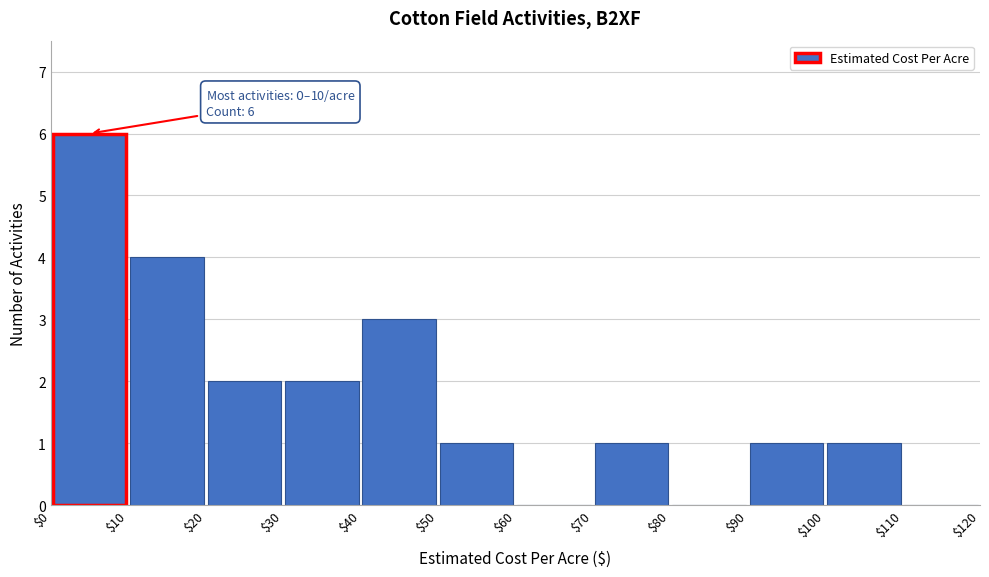

Which range on the x-axis has the tallest bar?

$0 to $10